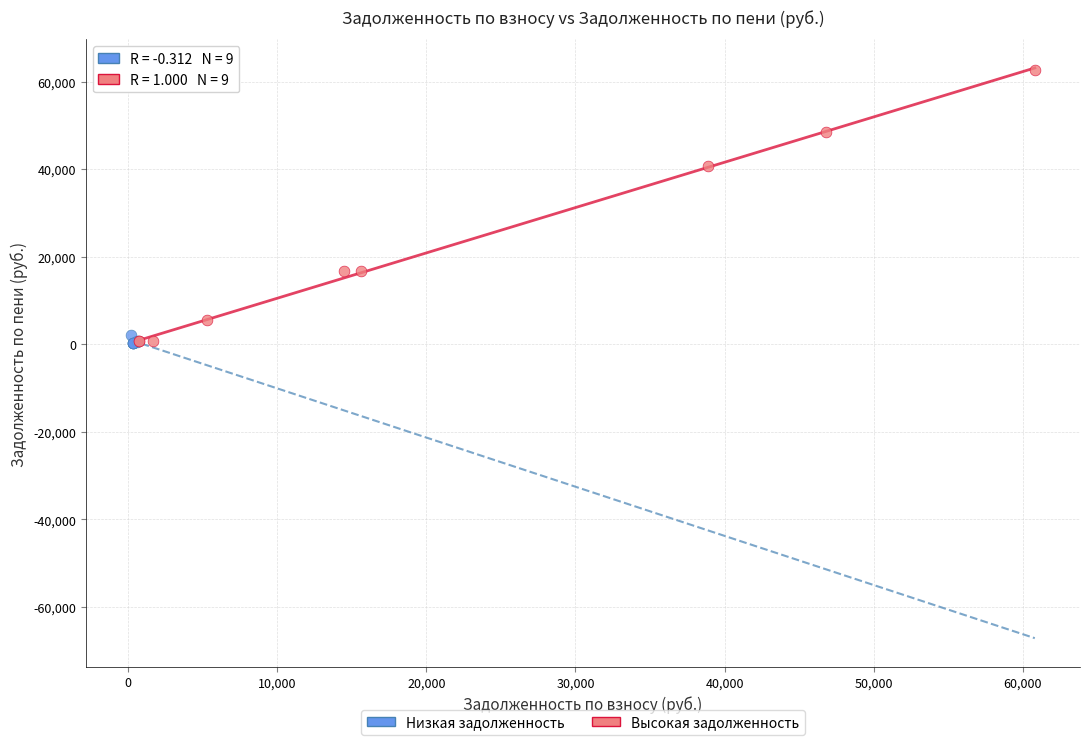

Which series has the largest Y range (max minus min)?

Высокая задолженность